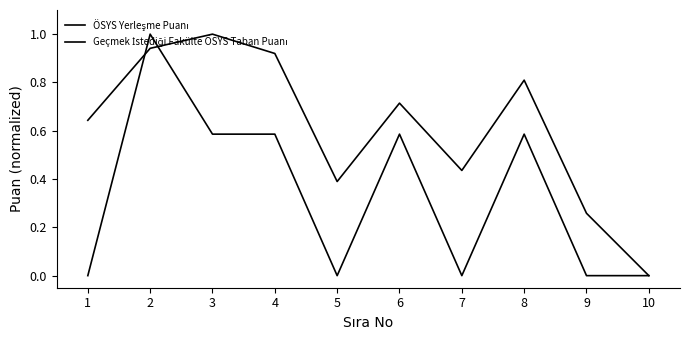

The value of Geçmek İstediği Fakülte ÖSYS Taban Puanı at 10 is 0.0. True or false?

True